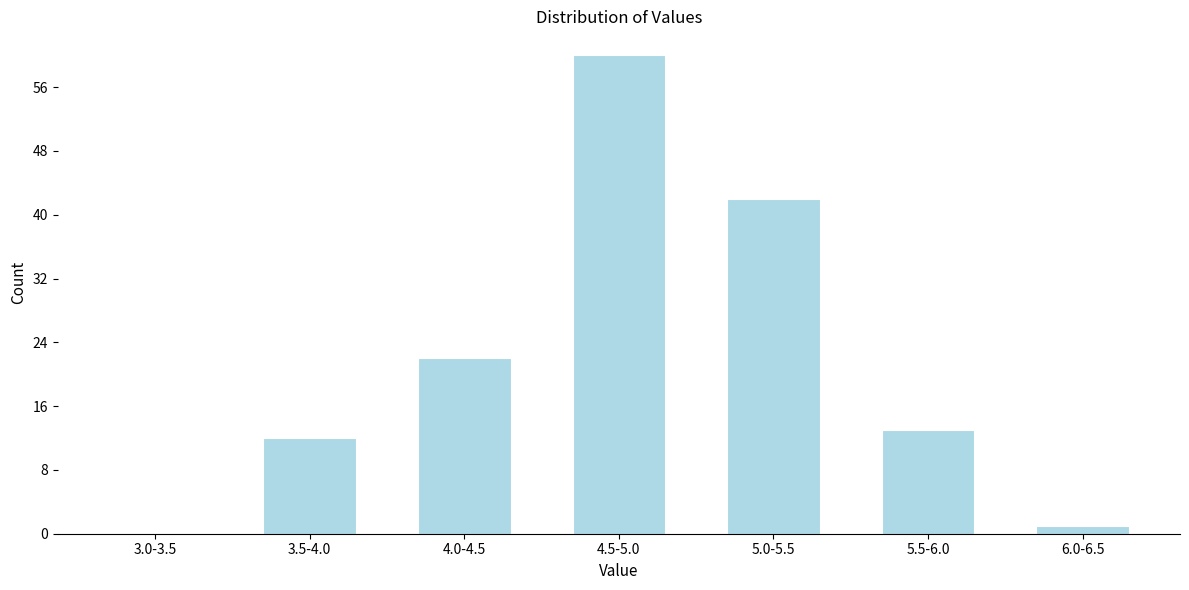

Reading left to right, what are all the values shown in this chart?

3.0-3.5=0	3.5-4.0=12	4.0-4.5=22	4.5-5.0=60	5.0-5.5=42	5.5-6.0=13	6.0-6.5=1